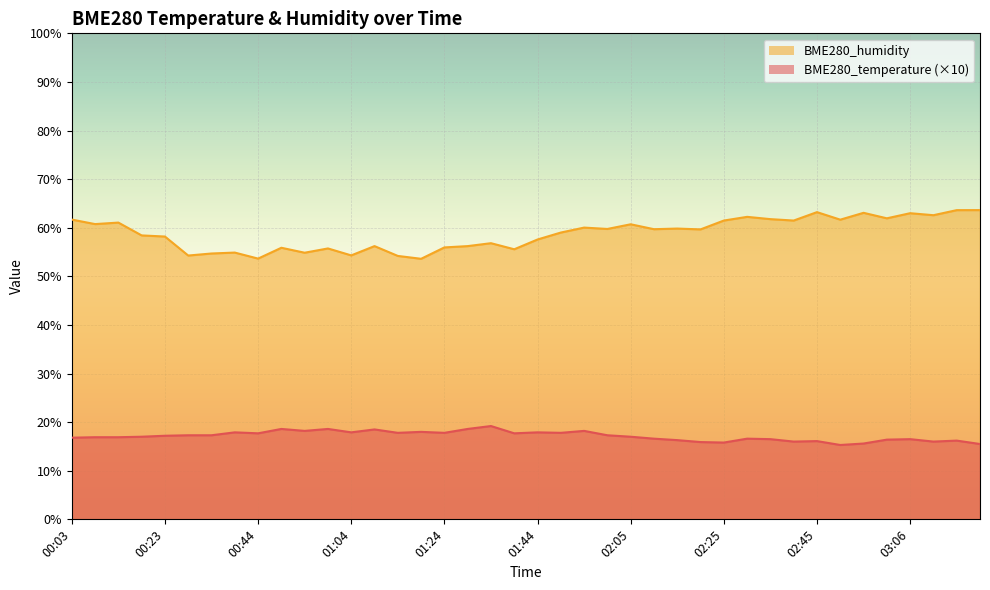

Between 02:20 and 02:15, which is larger?

02:15